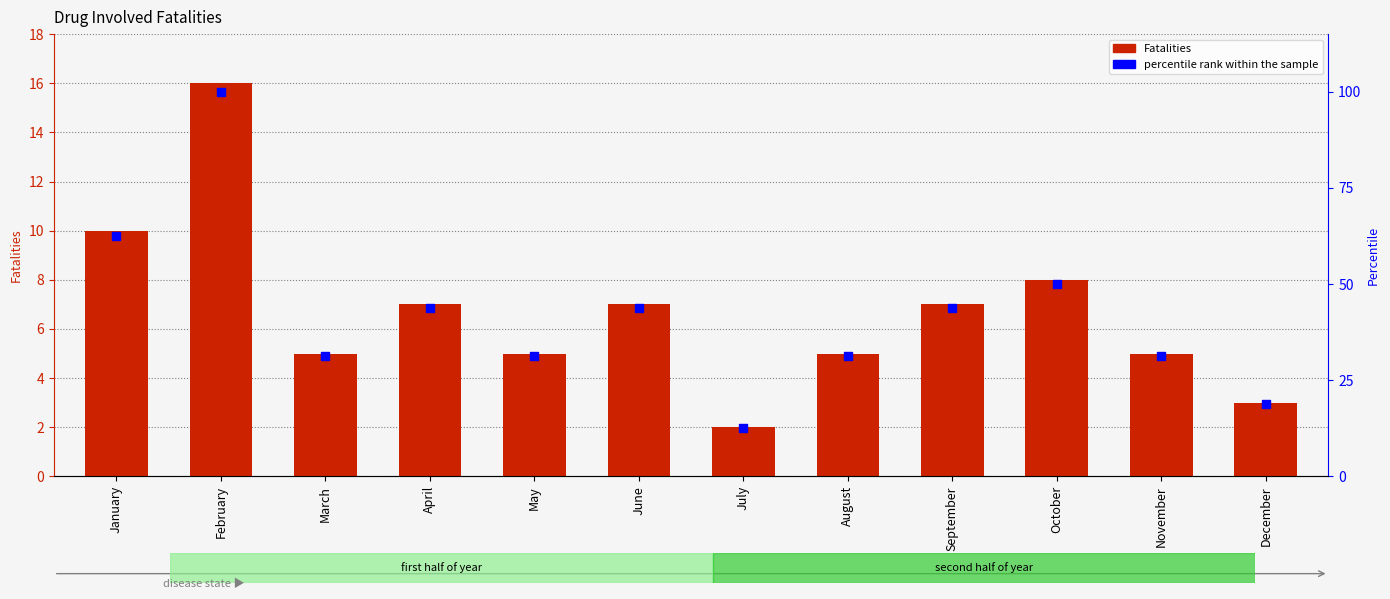

What is the total value across all series at October?

58.0